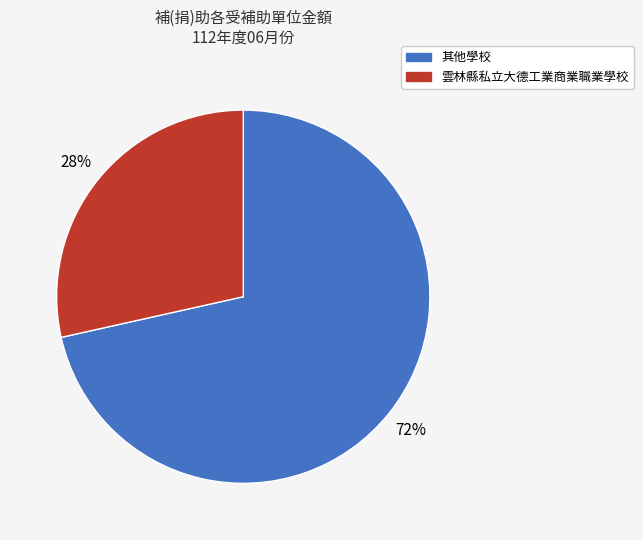

Is there any slice that represents more than half of the pie?

Yes